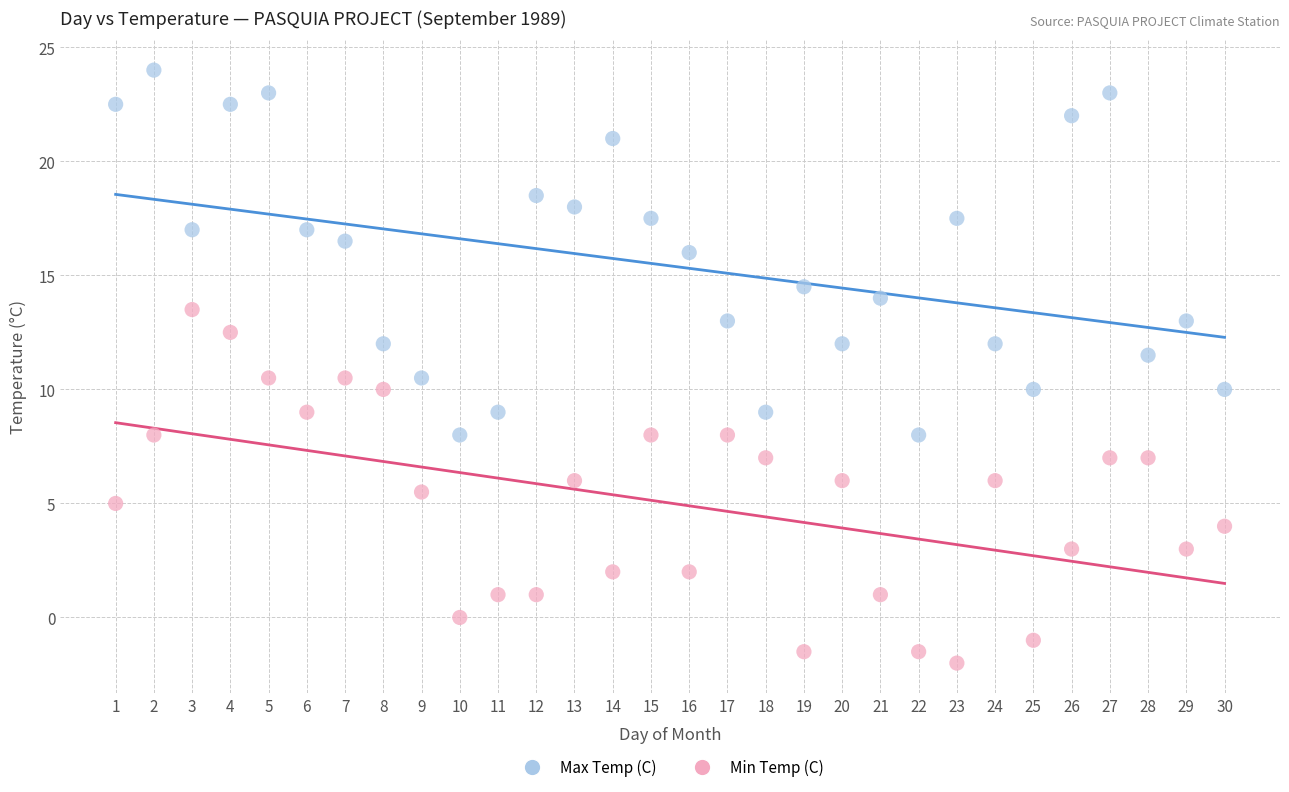

What are all the series names shown in the legend?

Max Temp (C), Min Temp (C)